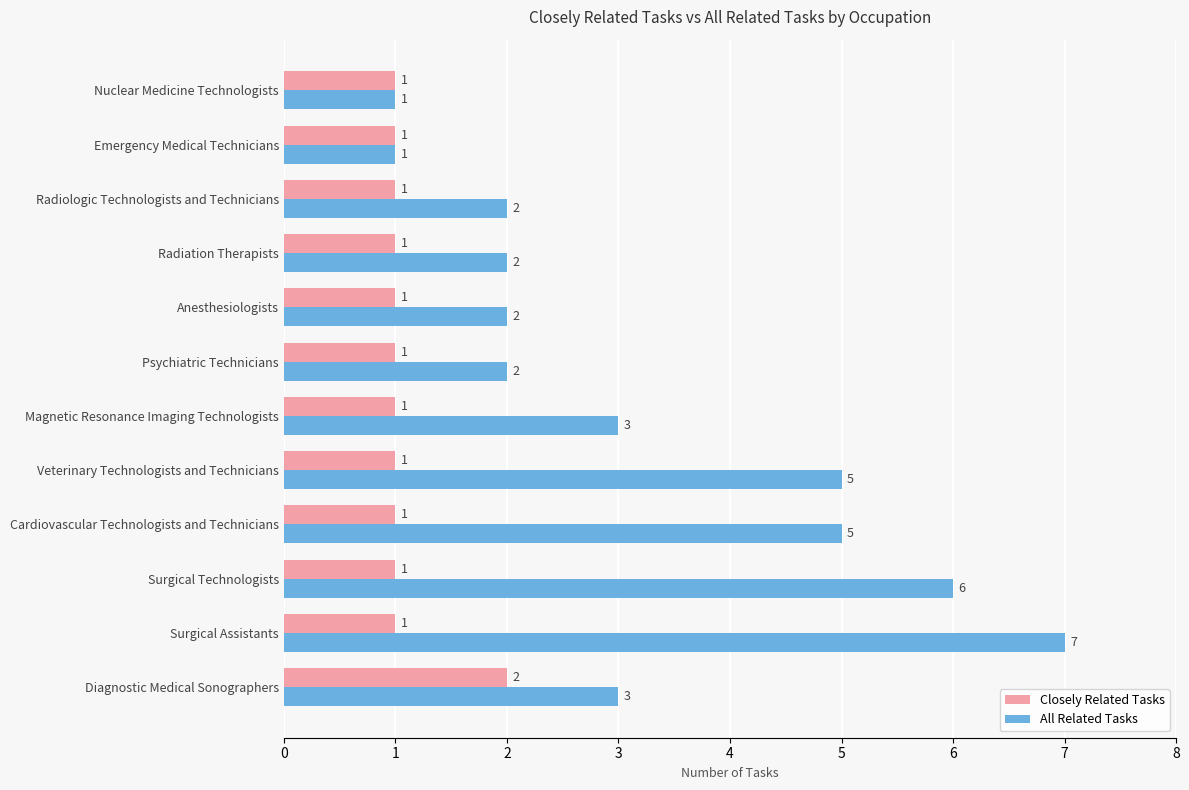

Rank the series by their average value, from highest to lowest.

All Related Tasks, Closely Related Tasks